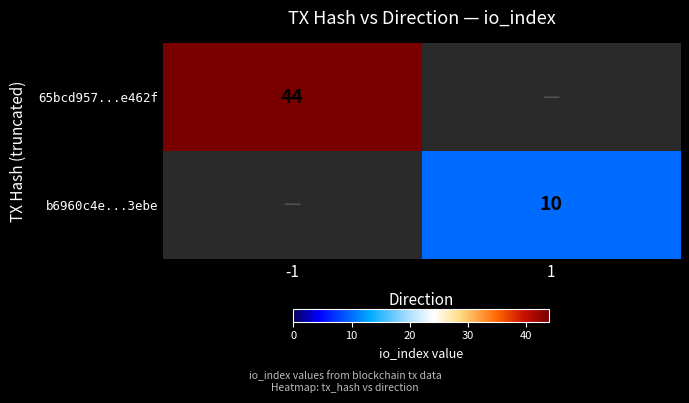

Which label corresponds to the smallest value in the chart?

1